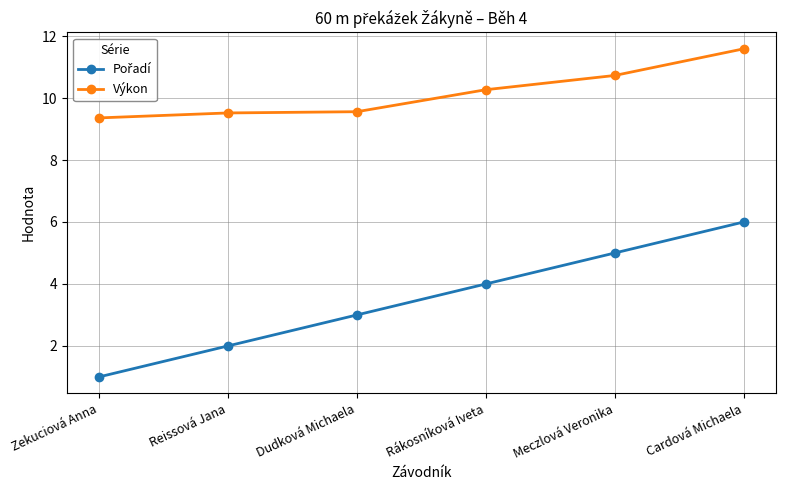

What is the spread (max minus min) of values at Meczlová Veronika?

5.7